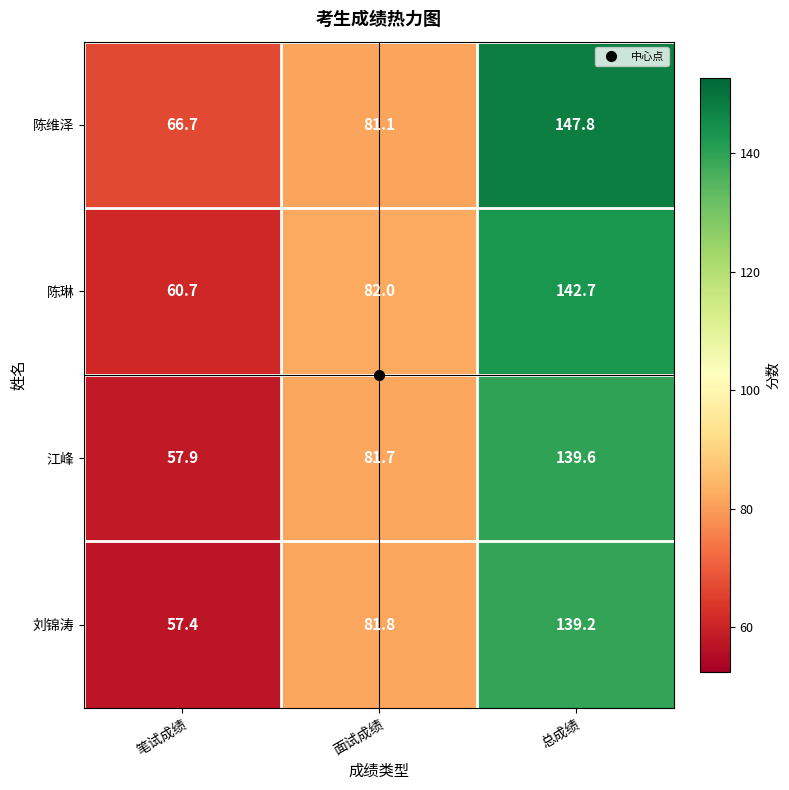

How many categories are shown in the chart?

3